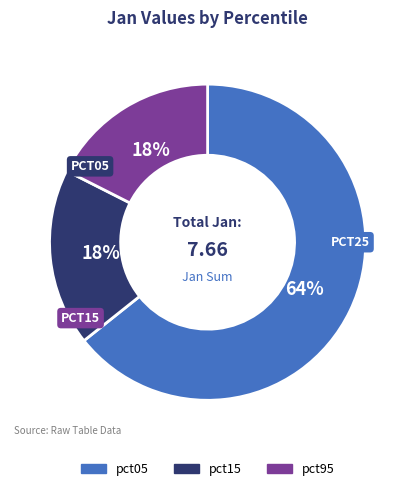

Does any single category account for the majority?

Yes